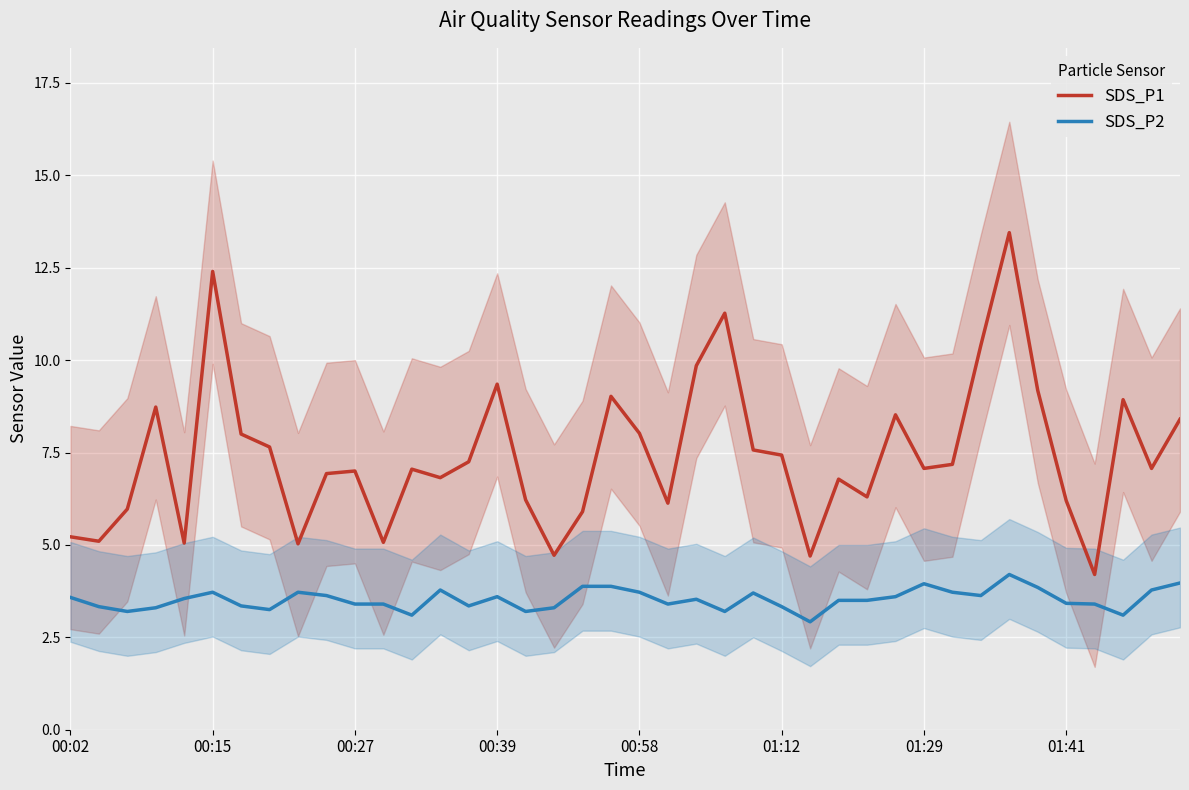

At how many categories does at least one series exceed 4?

40